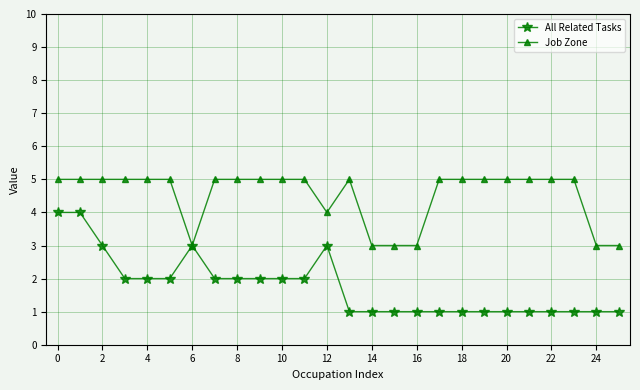

Which series has the largest total across all categories?

Job Zone